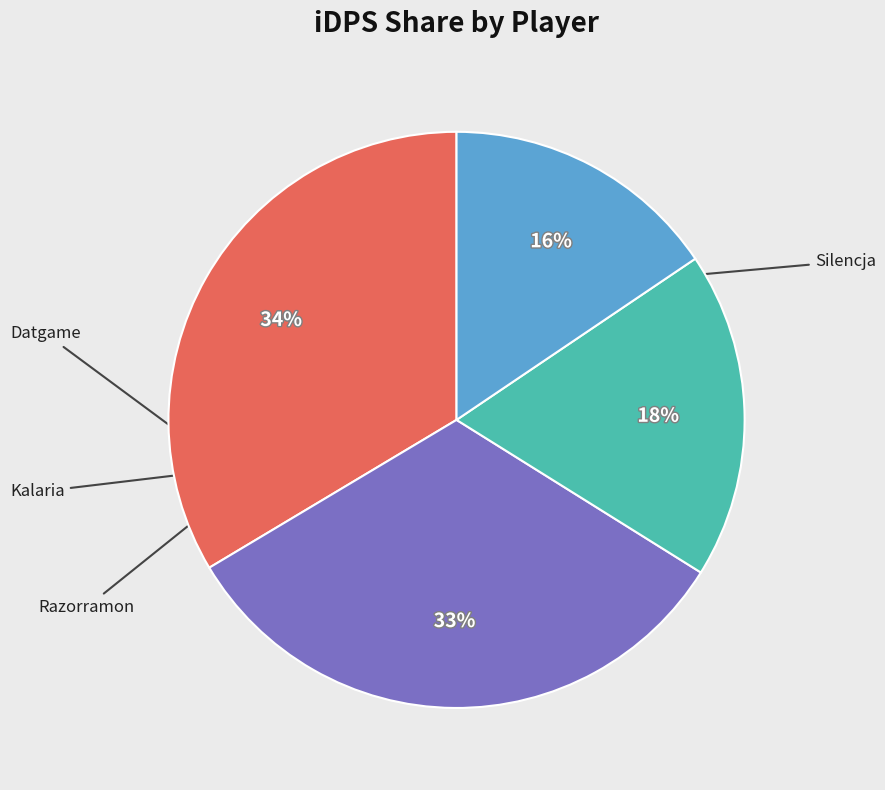

To the nearest percent, what is the average slice percentage?

25%